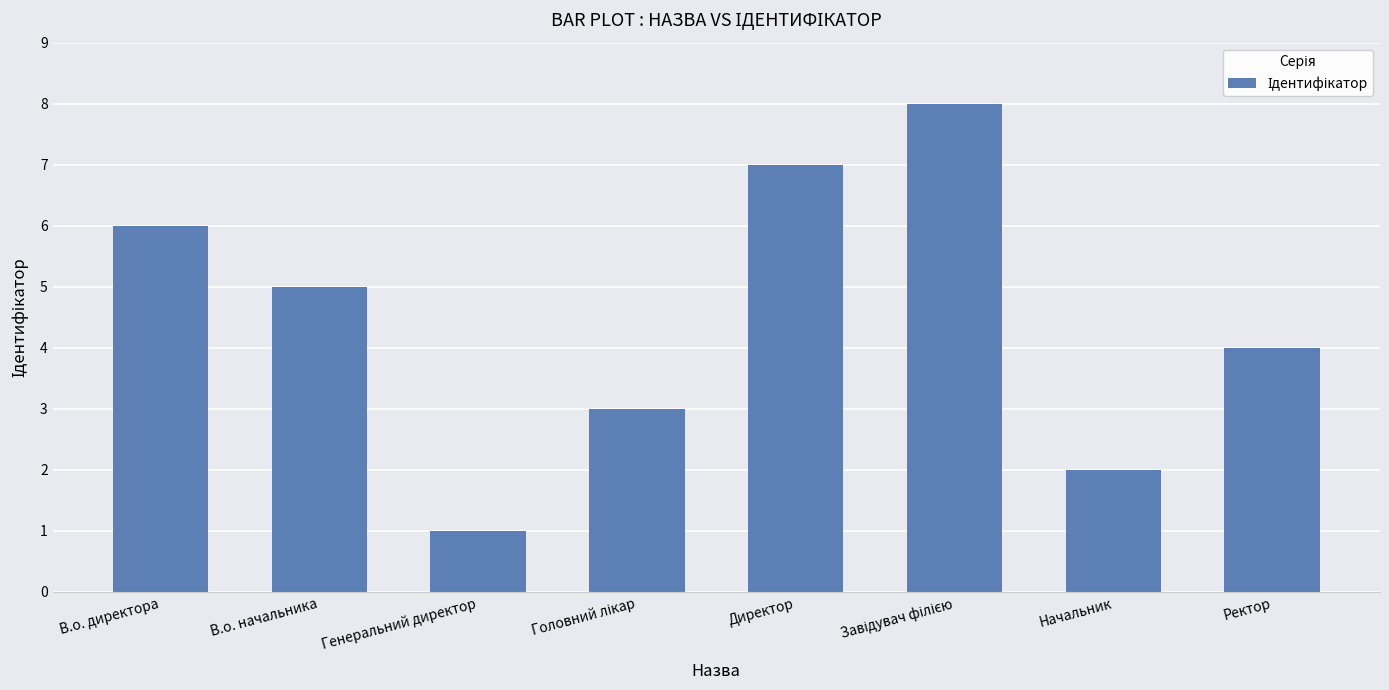

Reading left to right, transcribe all the data shown in this chart.

6	5	1	3	7	8	2	4